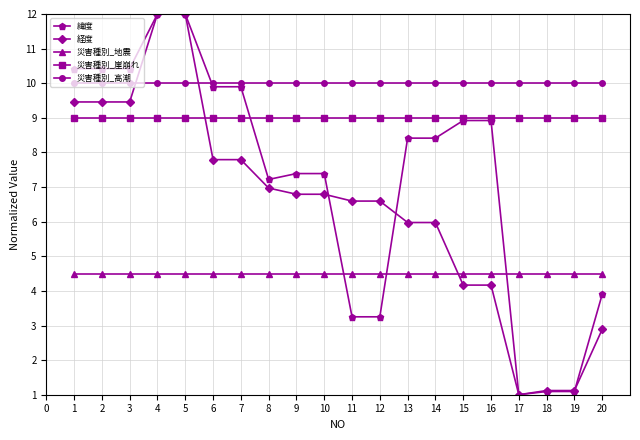

How many data points in 緯度 are above 8?

11